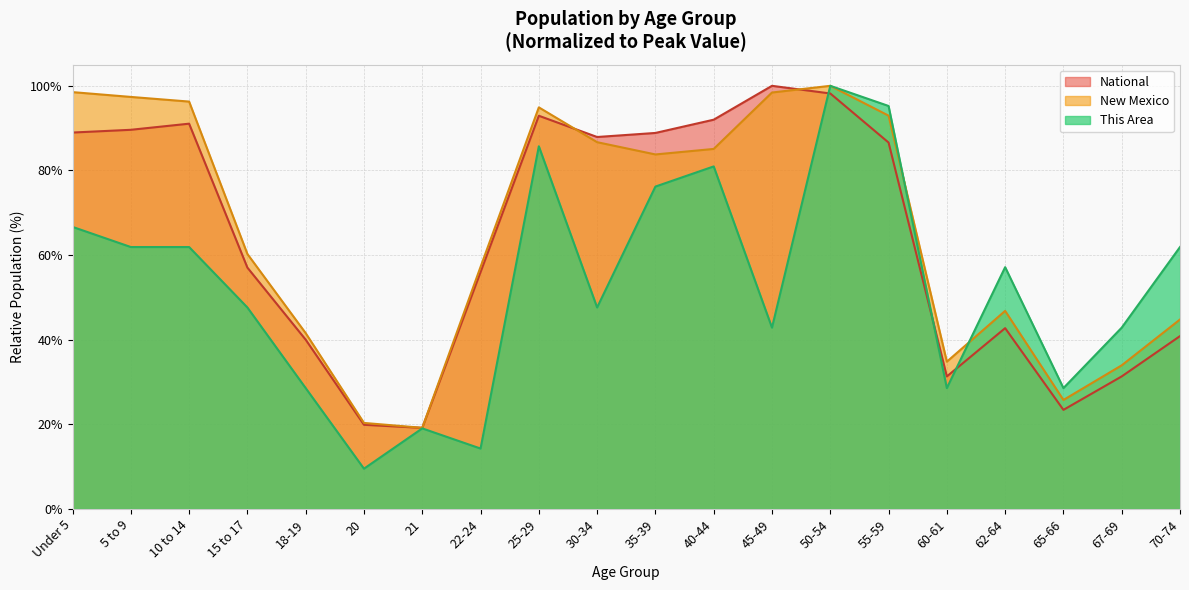

What is the difference between the maximum and minimum values in the National series?

80.8